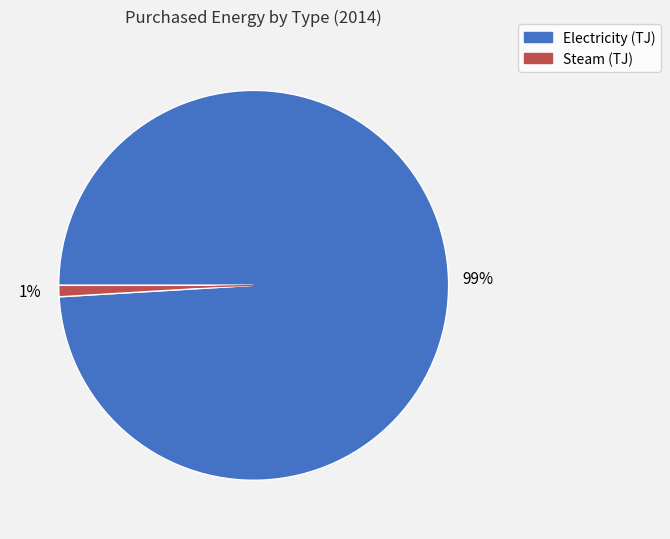

Which has a higher value, Electricity (TJ) or Steam (TJ)?

Electricity (TJ)